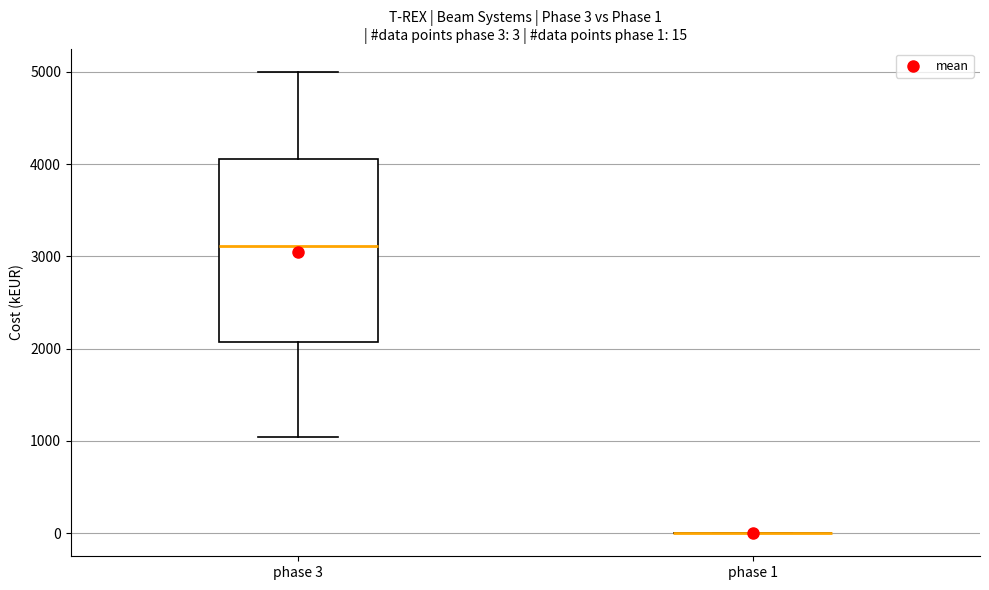

Comparing the boxes themselves (not the whiskers), which one is the tallest?

phase 3